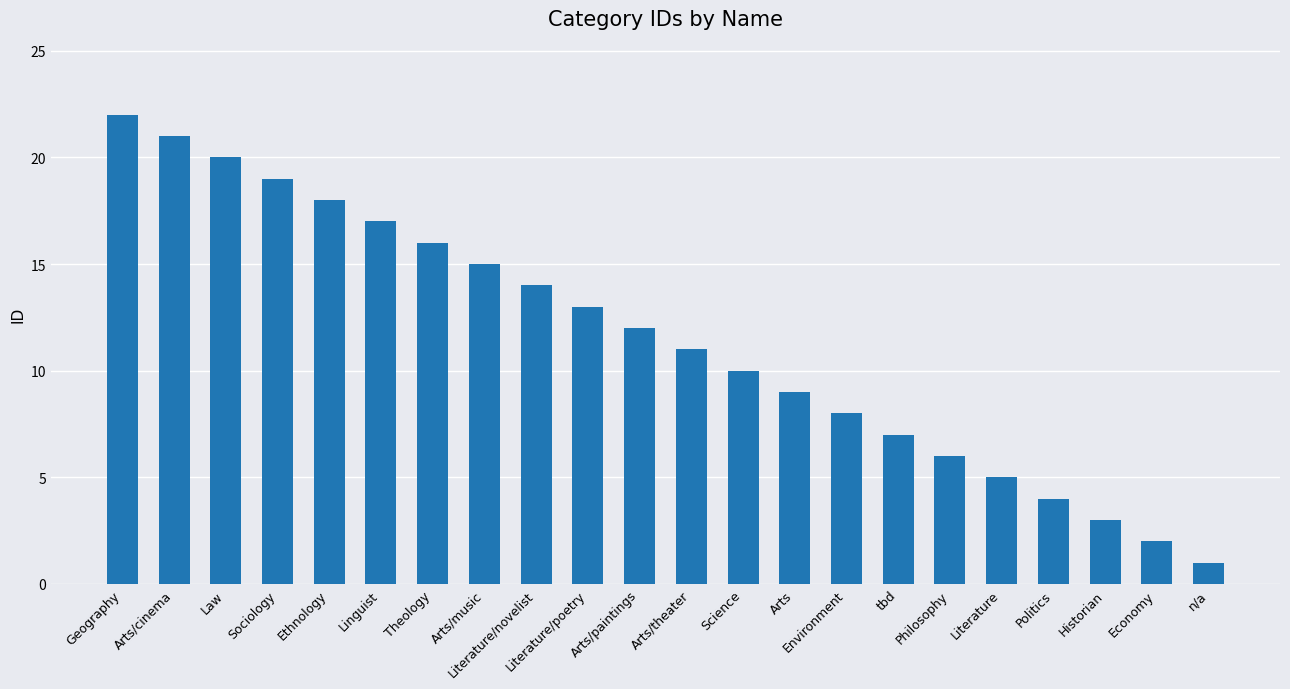

What is the change in value from Environment to Literature?

-3